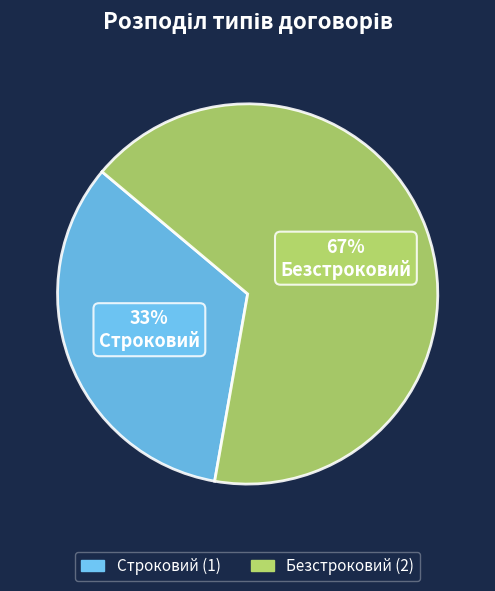

Which has a higher value, Строковий or Безстроковий?

Безстроковий